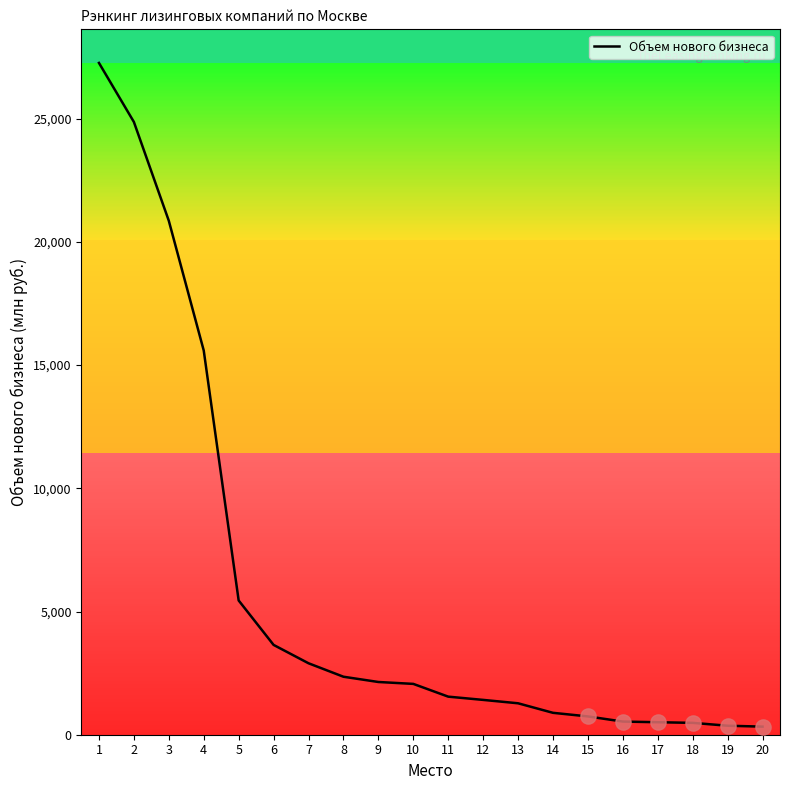

What is the change in value from 9 to 12?

-726.8